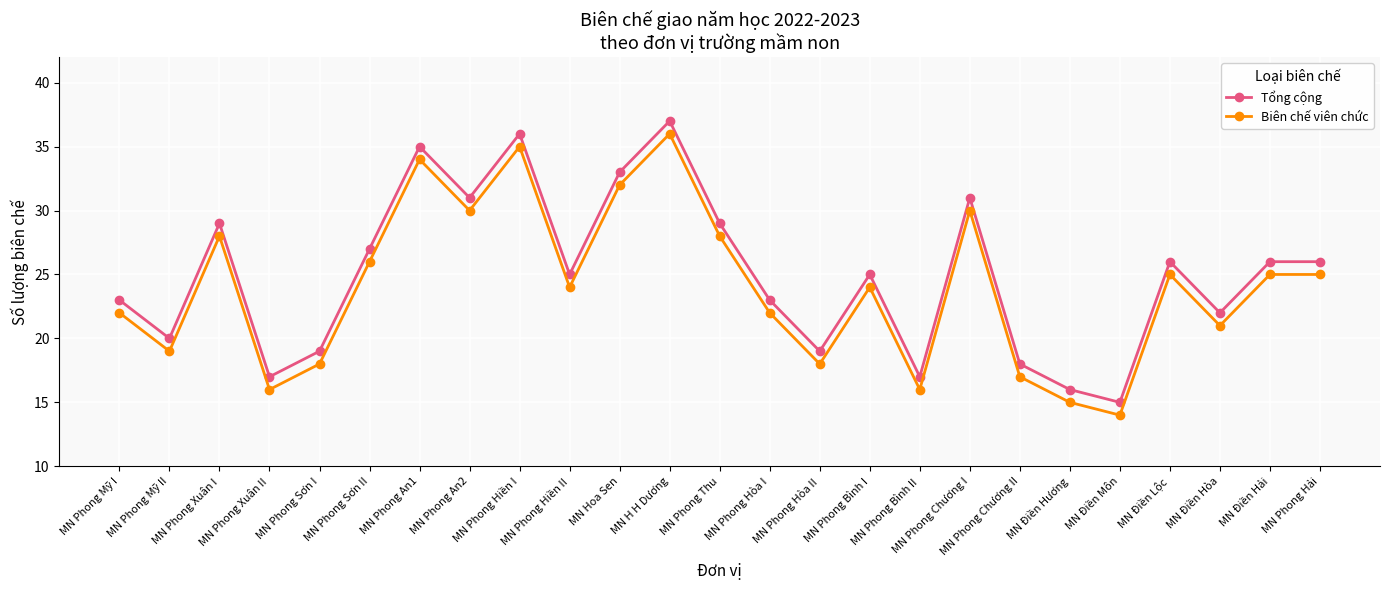

How many data points does each series have?

25